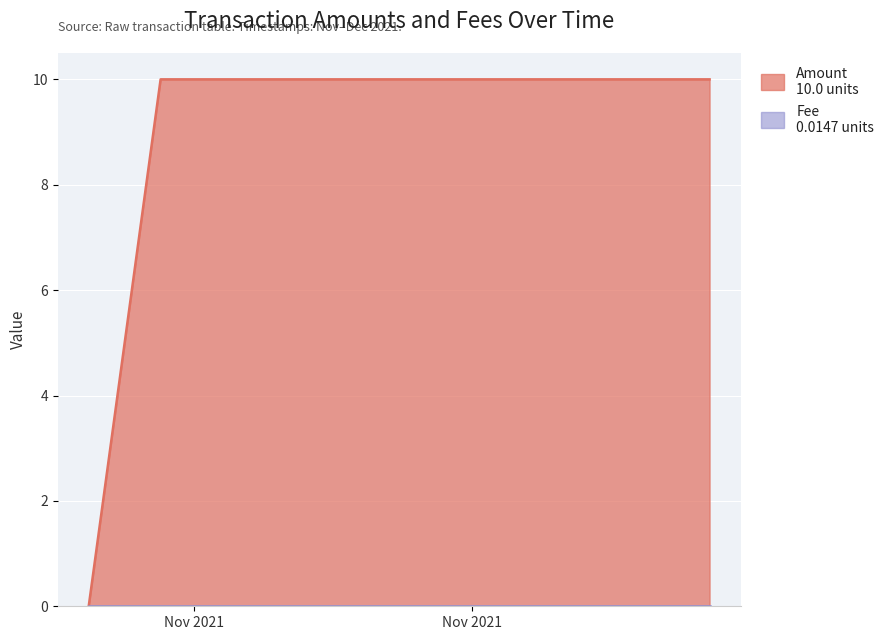

Reading right to left, transcribe all the data shown in this chart.

2021-12-01 10:05:38=10.0	2021-11-23 12:26:43=10.0	2021-11-22 11:38:40=0.0